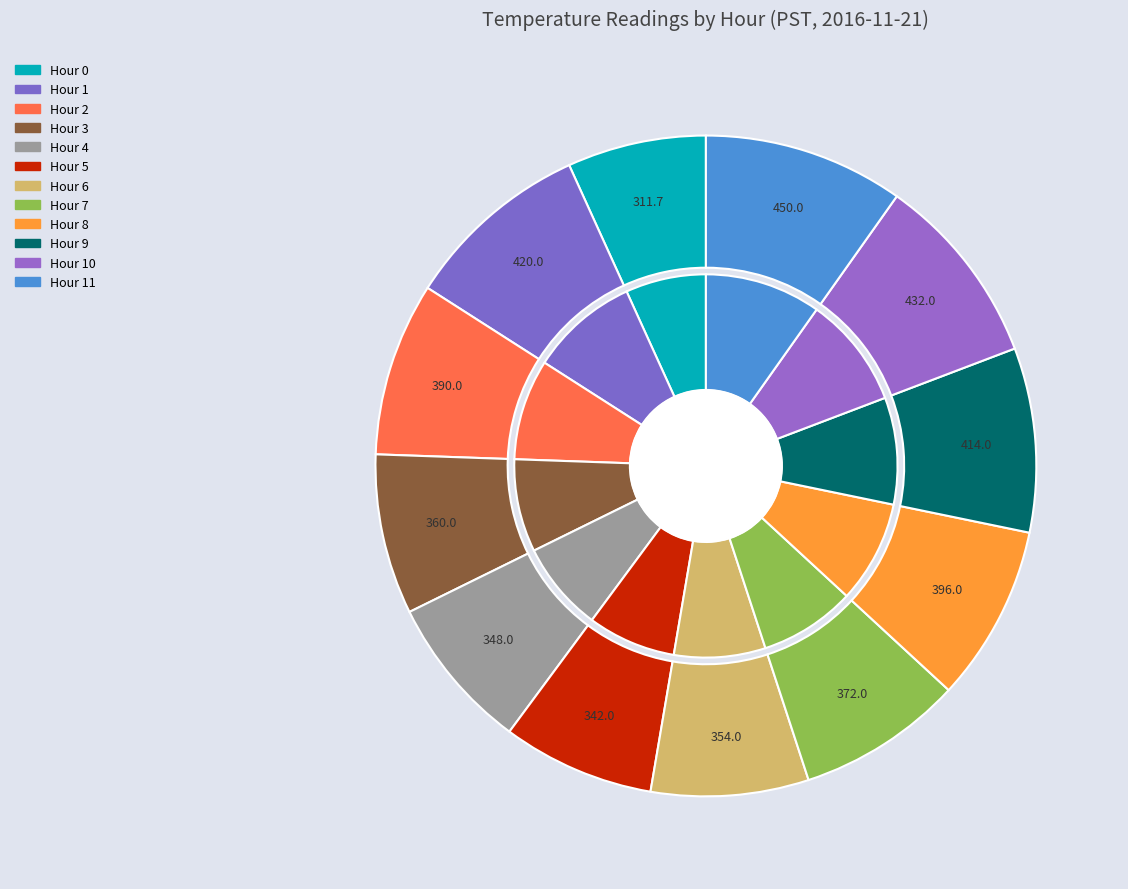

Does any single category account for the majority?

No